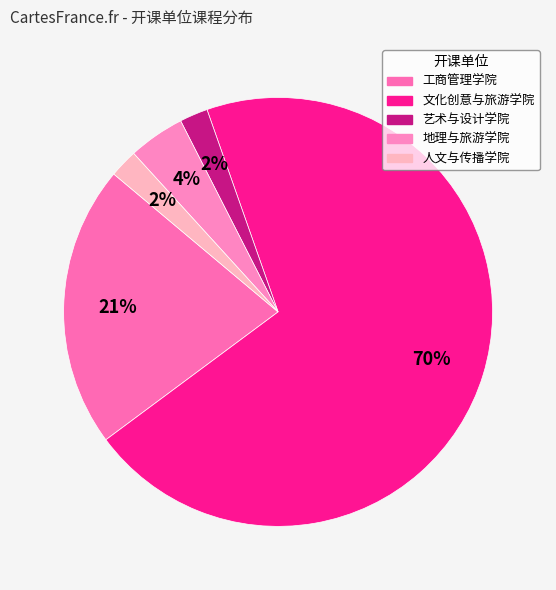

To the nearest percent, what is the difference between the largest and smallest slice percentages?

68%